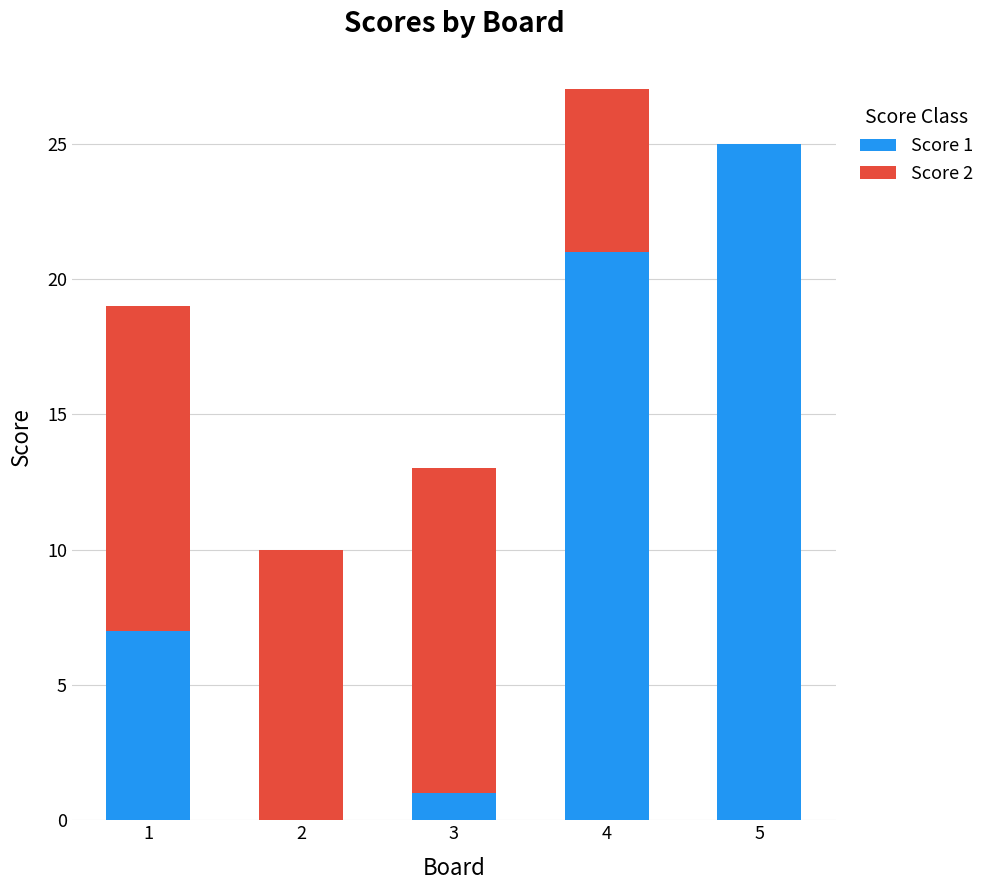

Are the bars horizontal?

No